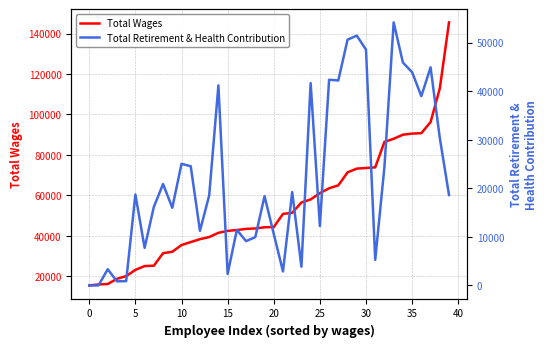

What are all the series names shown in the legend?

Total Wages, Total Retirement & Health Contribution